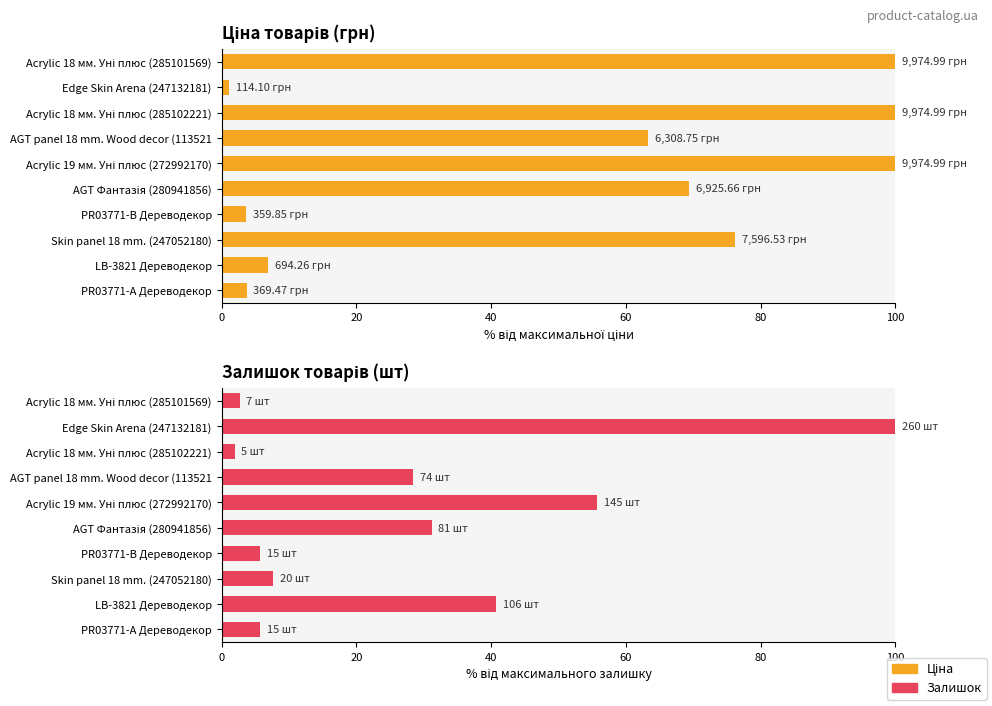

The value of Залишок at Acrylic 18 мм. Уні плюс (285101569) is 4.4. True or false?

False